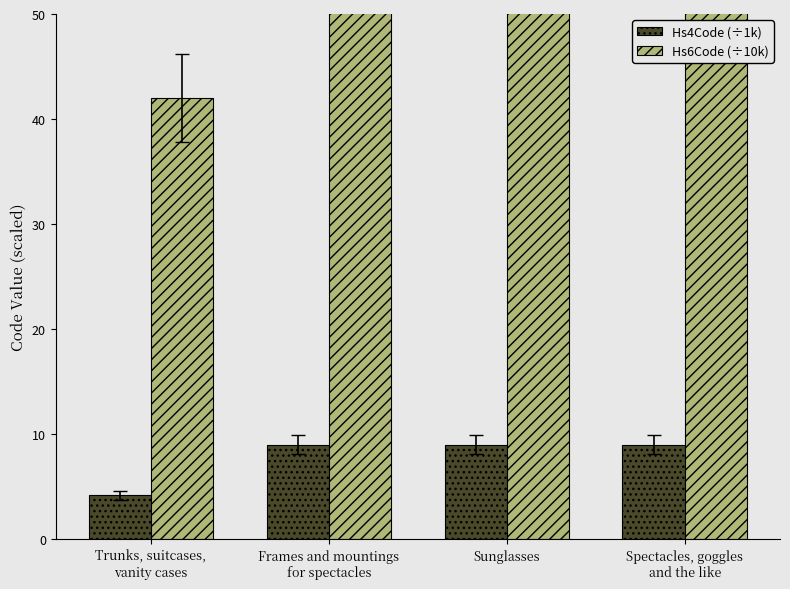

Reading right to left, transcribe all the data shown in this chart.

Hs4Code (÷1k): Spectacles, goggles
and the like=9.0	Sunglasses=9.0	Frames and mountings
for spectacles=9.0	Trunks, suitcases,
vanity cases=4.2
Hs6Code (÷10k): Spectacles, goggles
and the like=90.0	Sunglasses=90.0	Frames and mountings
for spectacles=90.0	Trunks, suitcases,
vanity cases=42.0